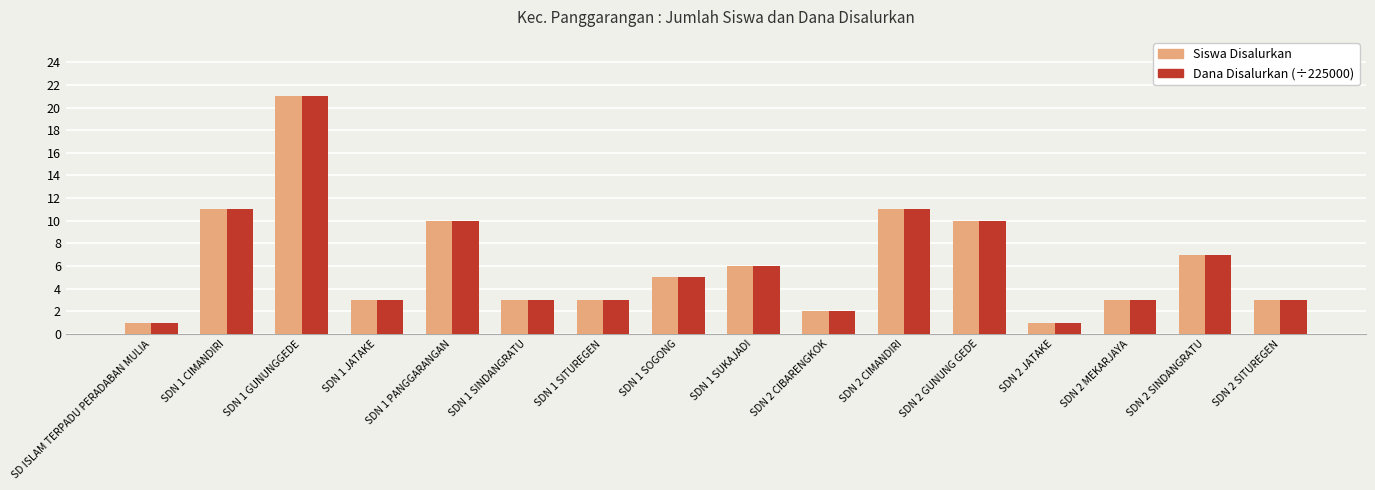

The value of Dana Disalurkan (÷225000) at SDN 2 CIBARENGKOK is 2. True or false?

True